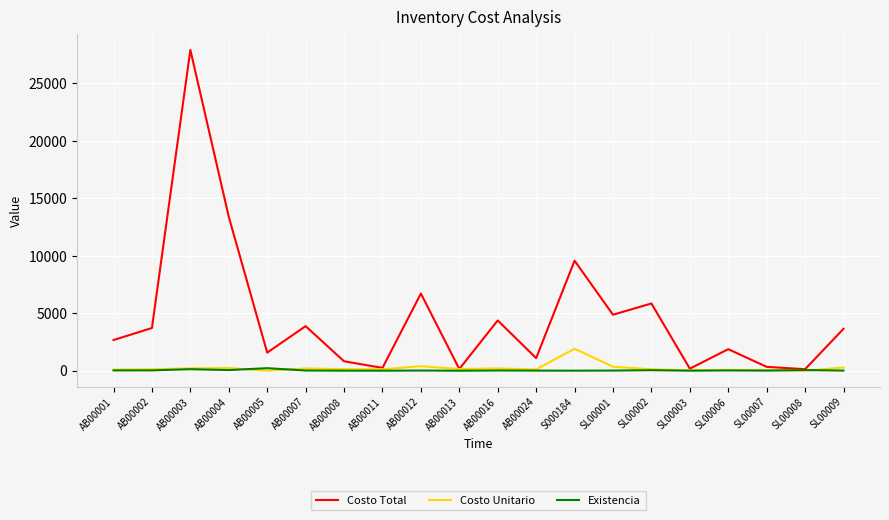

Rank the series by their maximum value, from highest to lowest.

Costo Total, Costo Unitario, Existencia